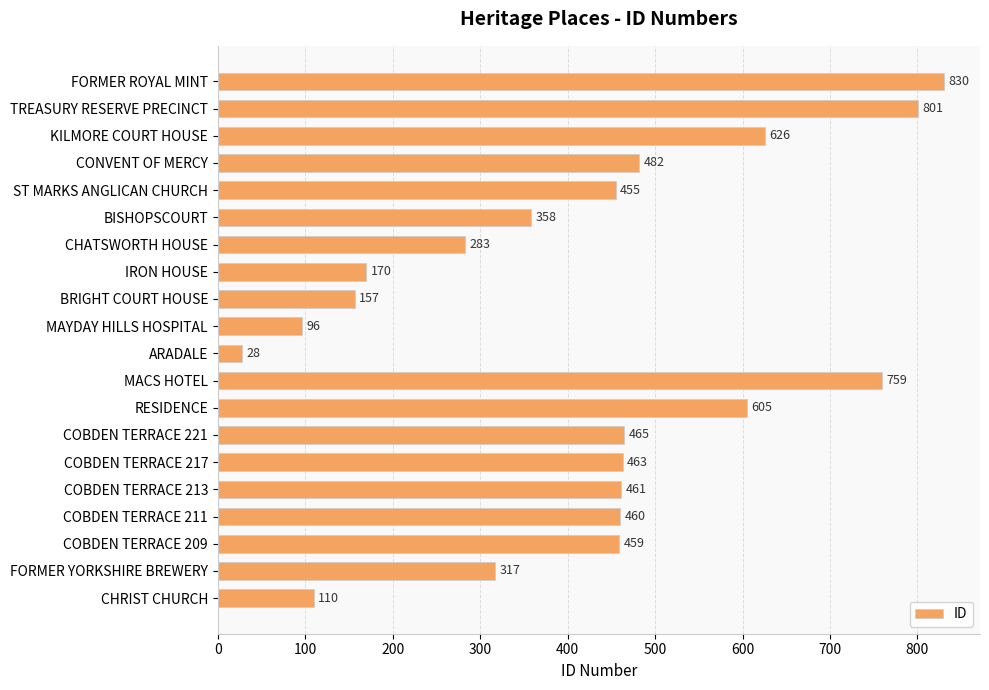

At which category does the chart reach its minimum across all series?

ARADALE